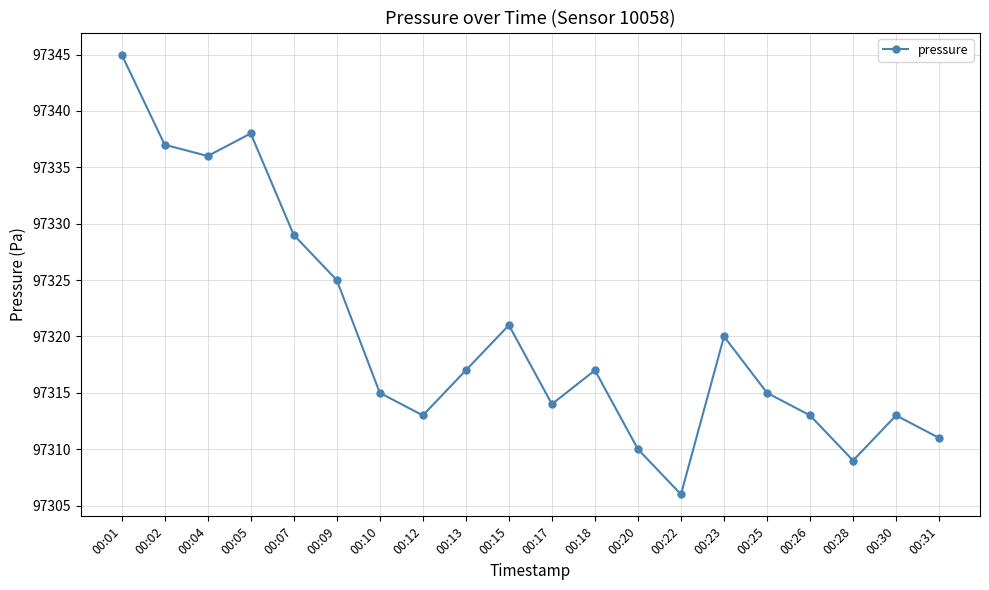

Does the chart have visible grid lines?

Yes